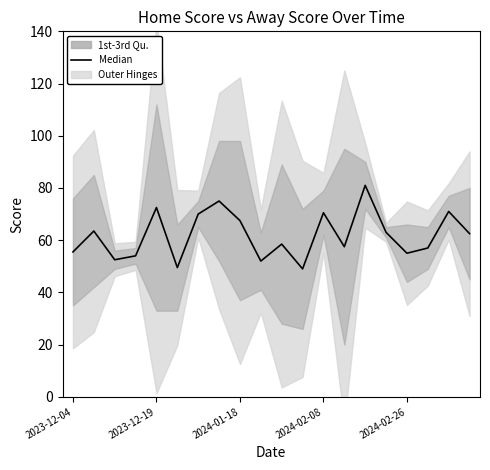

Approximately how many times larger is the value at 7 compared to 2023-12-04?

1.4